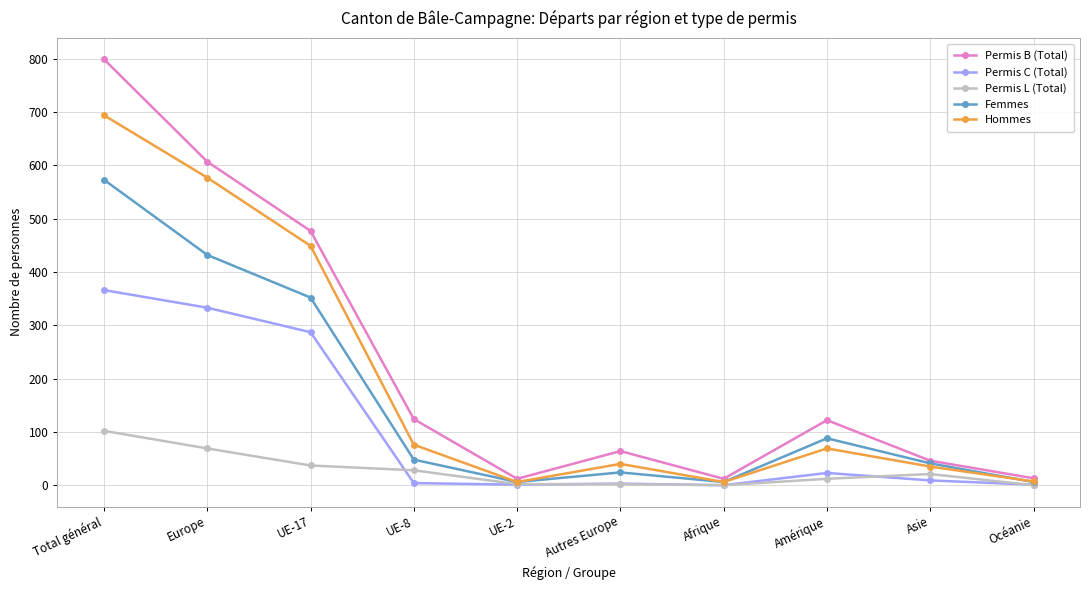

At which category does Permis B (Total) reach its first local peak?

Autres Europe